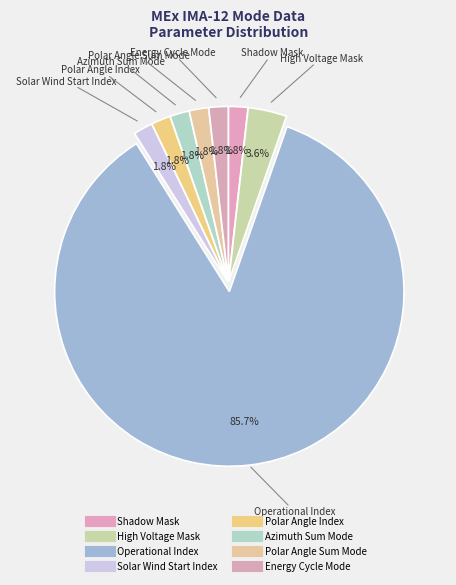

Which category has the smallest portion of the pie?

Shadow Mask